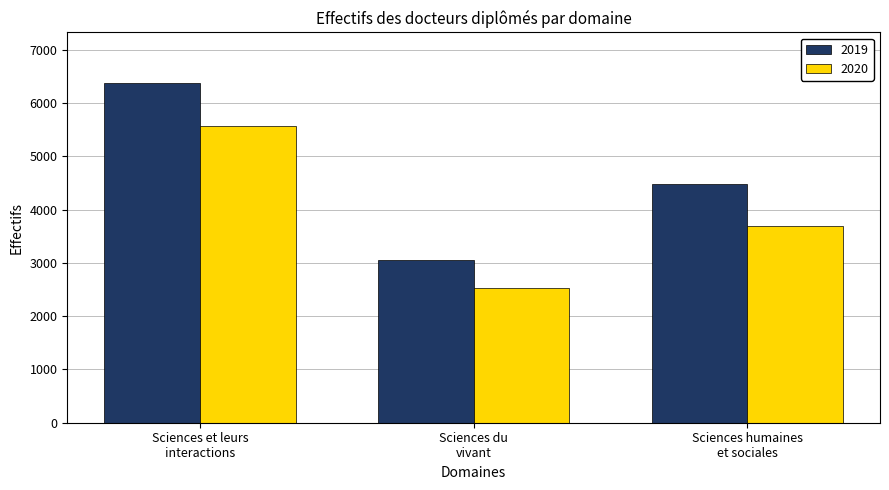

At which label is 2019 closest to 4714?

Sciences humaines
et sociales